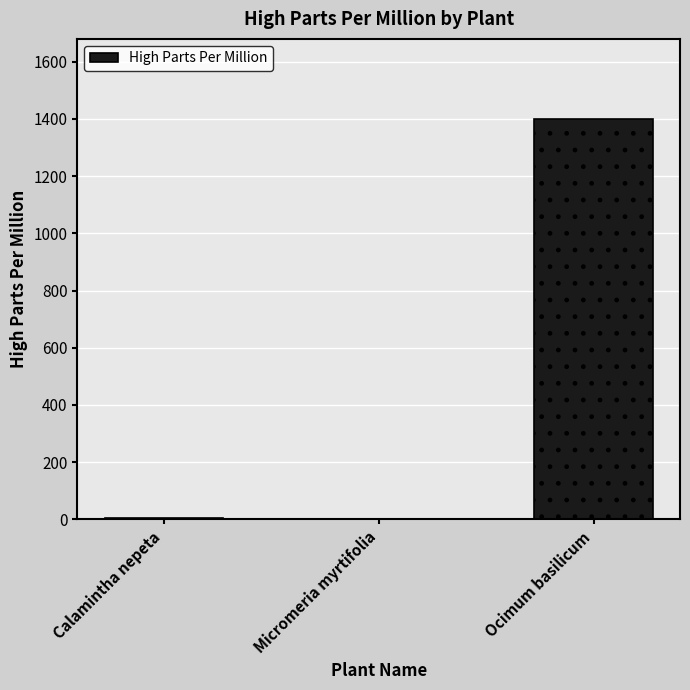

What is the change in value from Micromeria myrtifolia to Ocimum basilicum?

+1399.5